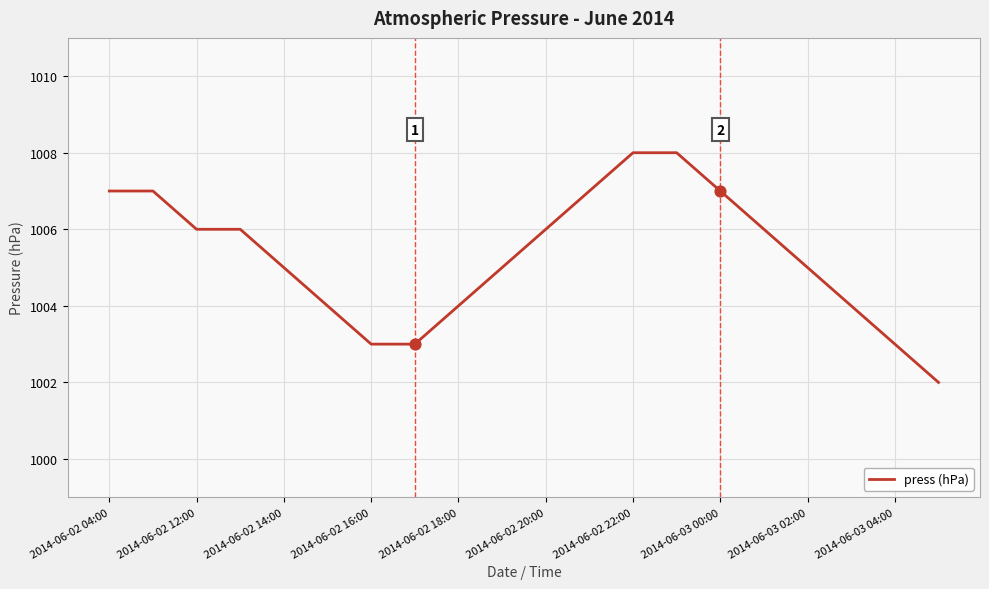

What is the difference between the maximum and minimum values?

6